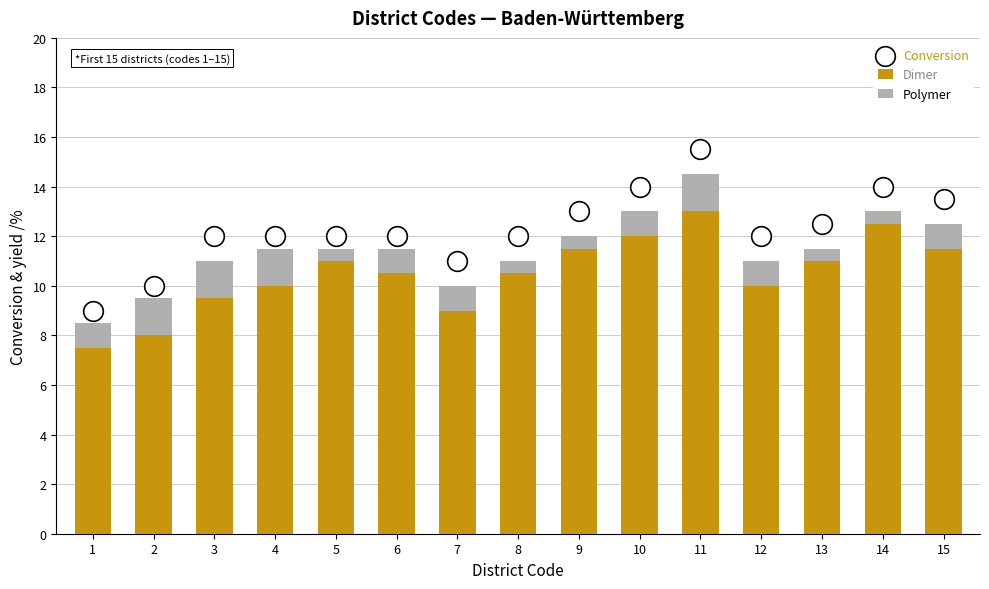

Is the value of Dimer at 1 greater than the value of Polymer at 5?

Yes